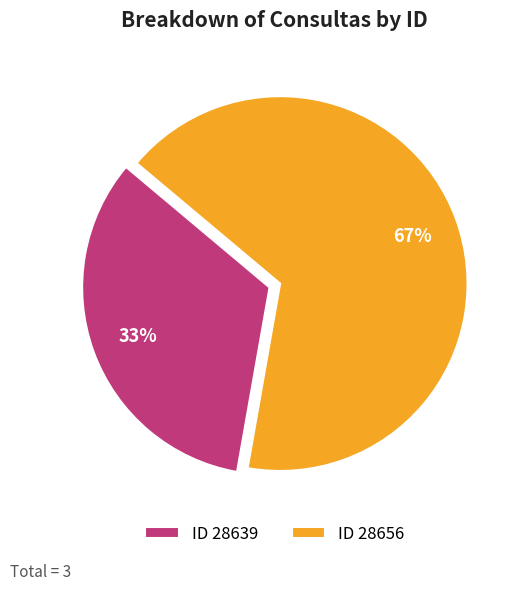

Which category has the biggest portion of the pie?

ID 28656